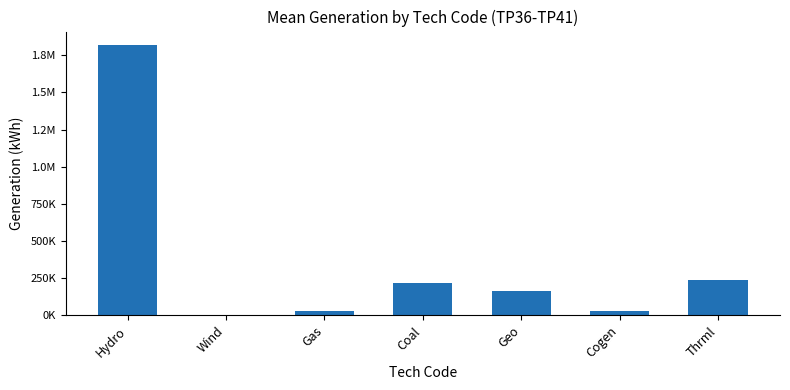

What is the sum of all values?

2494264.0